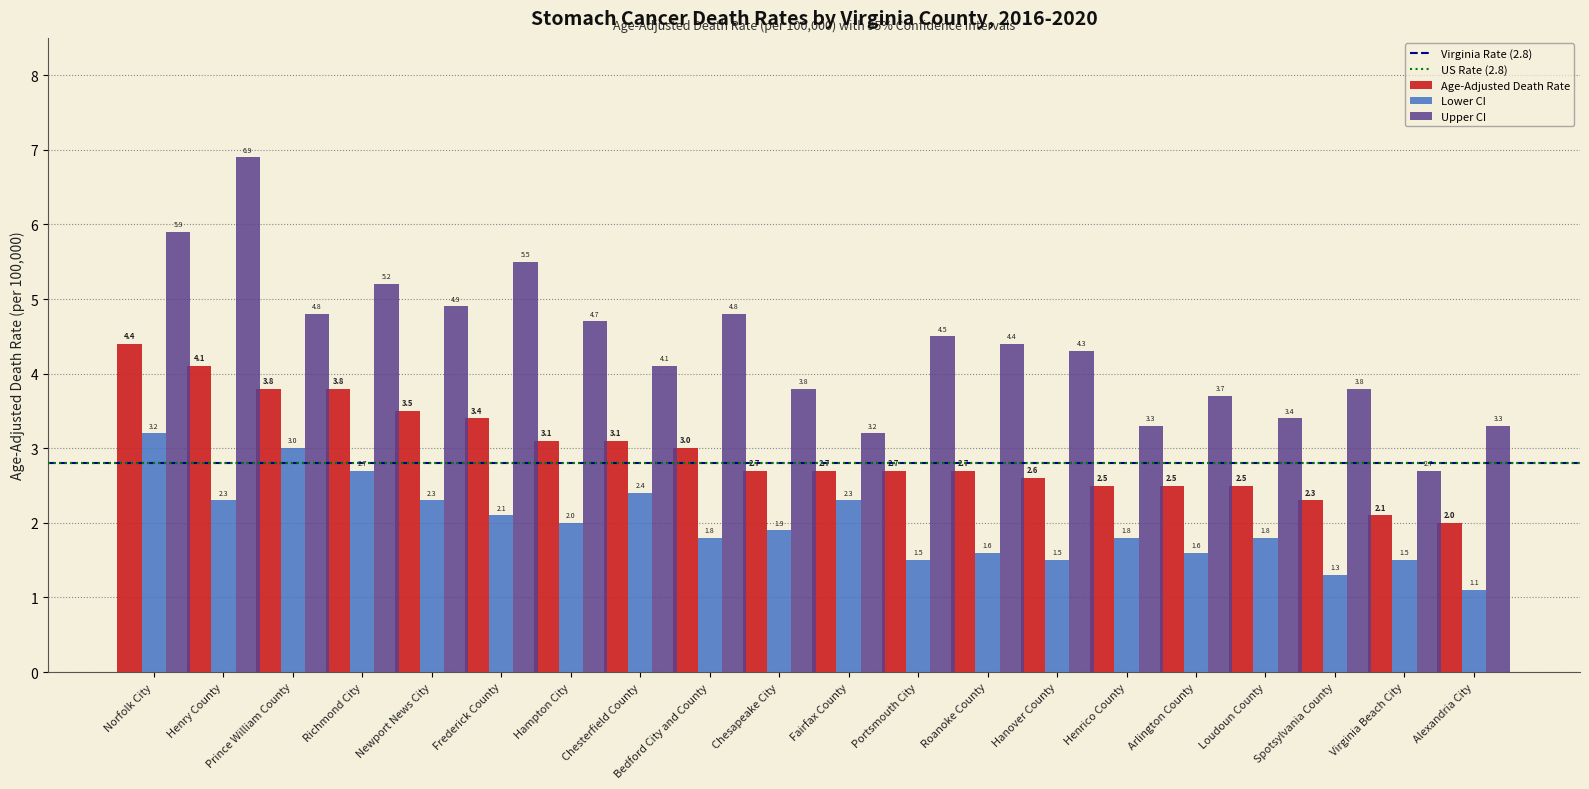

What is the difference between the second highest and minimum values in the Age-Adjusted Death Rate series?

2.1